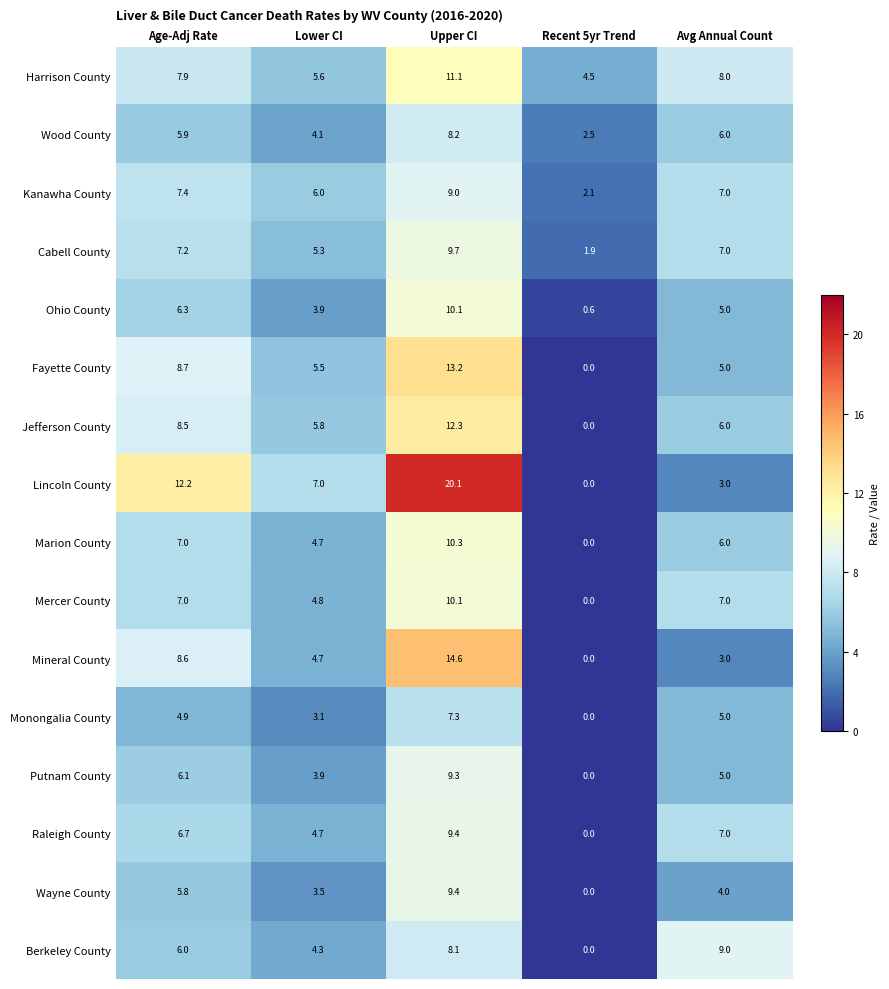

Which category has the lowest value across all series?

Recent 5yr Trend